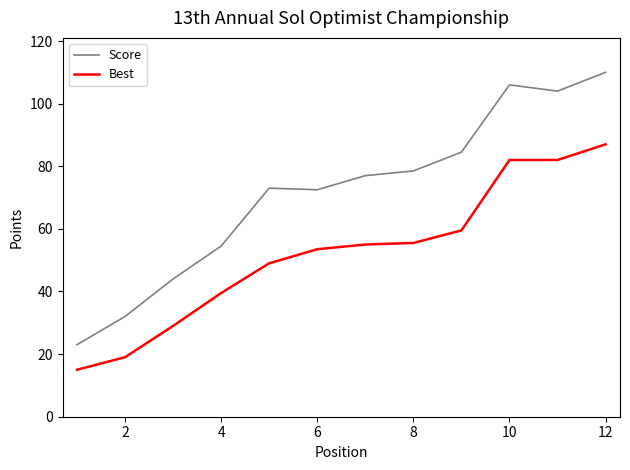

What is the difference between the maximum and minimum values in the Best series?

72.0